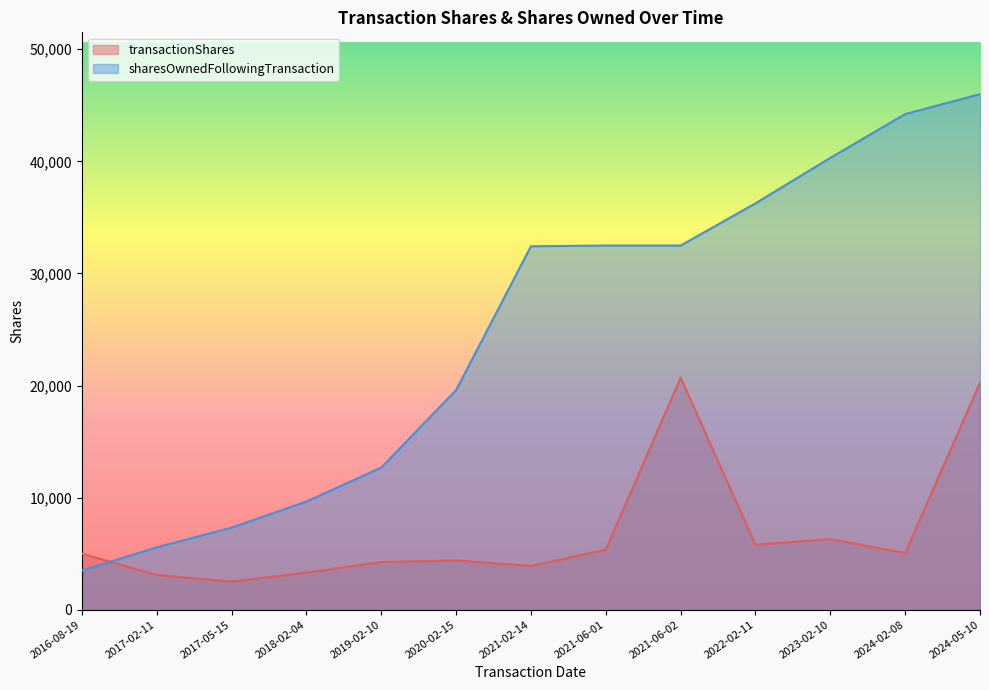

Does the chart have visible grid lines?

No